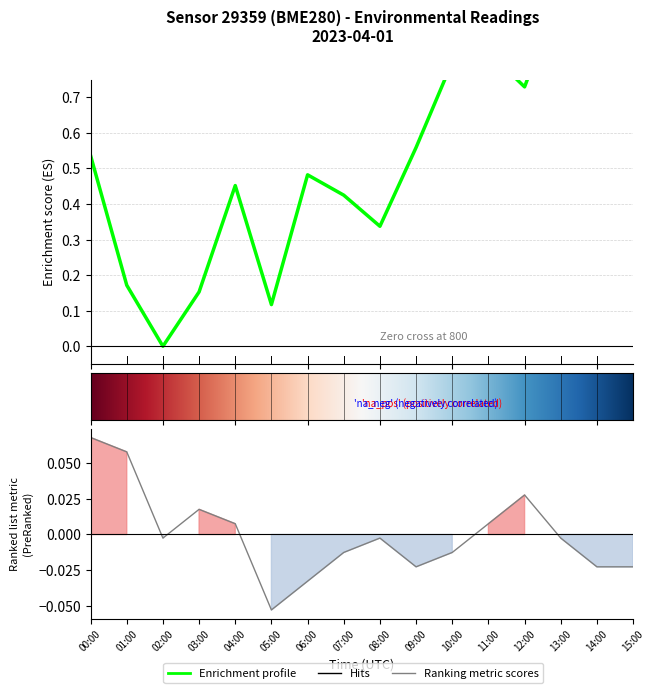

At which label does temperature reach its minimum?

05:00